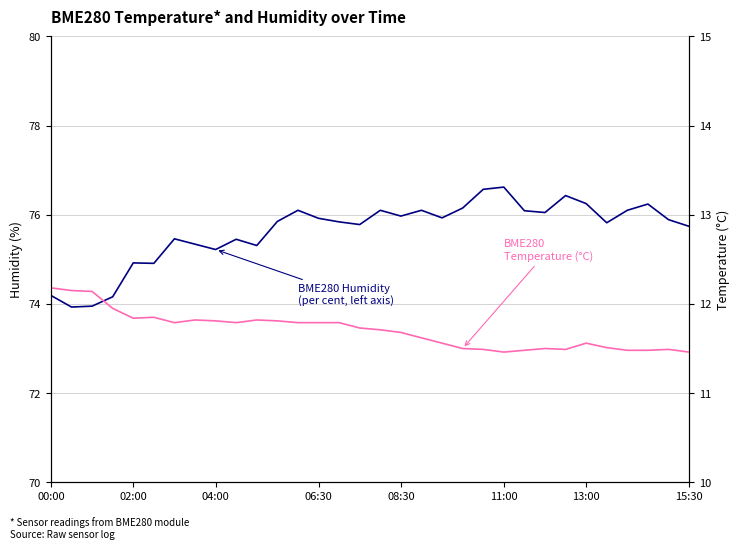

In BME280 Humidity (%), how many points are higher than both neighbors (excluding endpoints)?

9